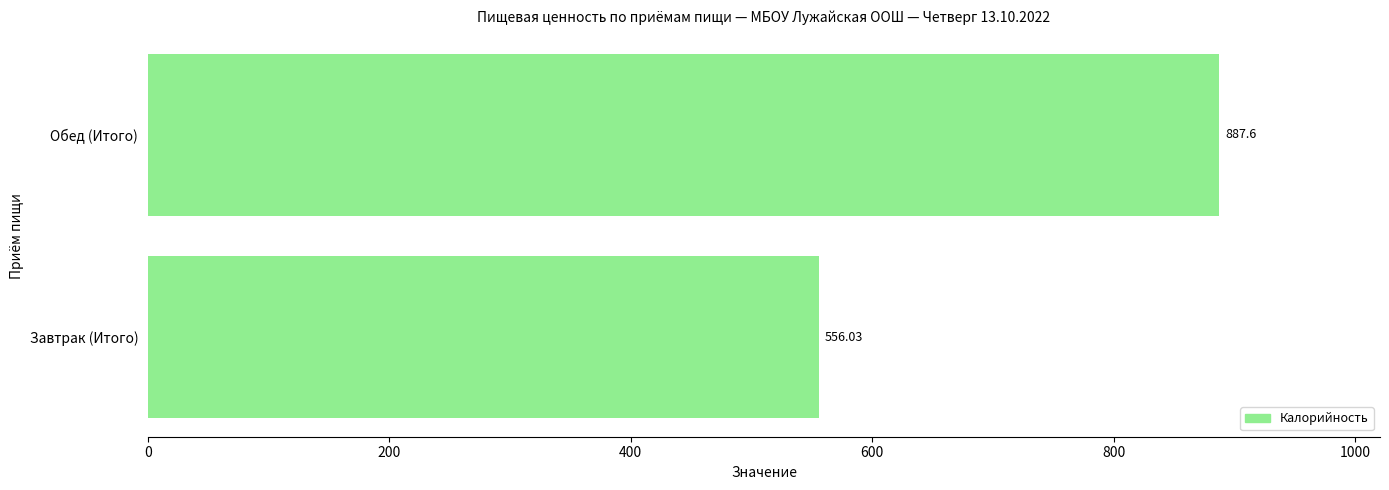

List the labels in order of value, largest first.

Обед (Итого), Завтрак (Итого)